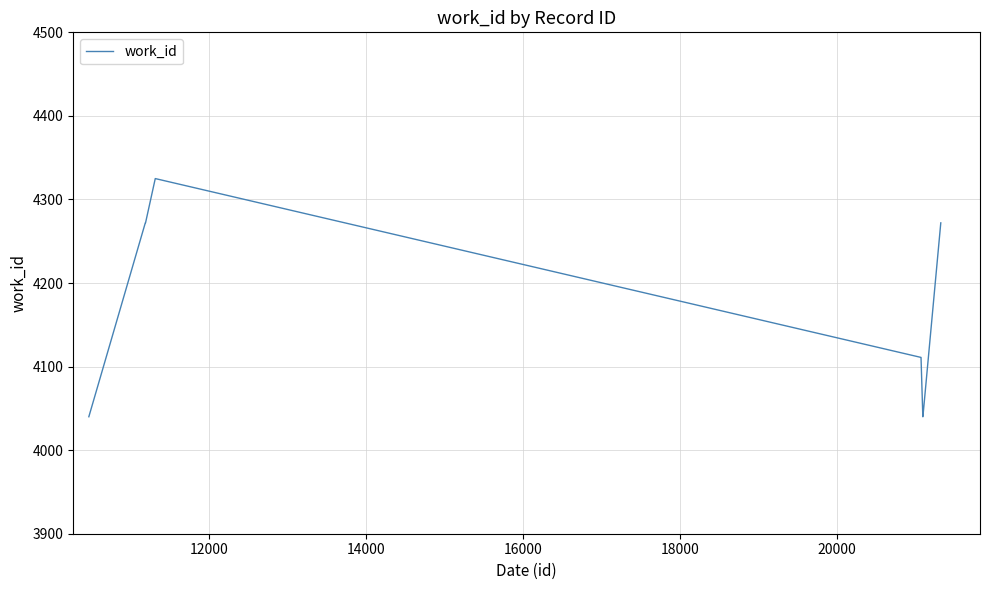

What is the greatest value displayed?

4325